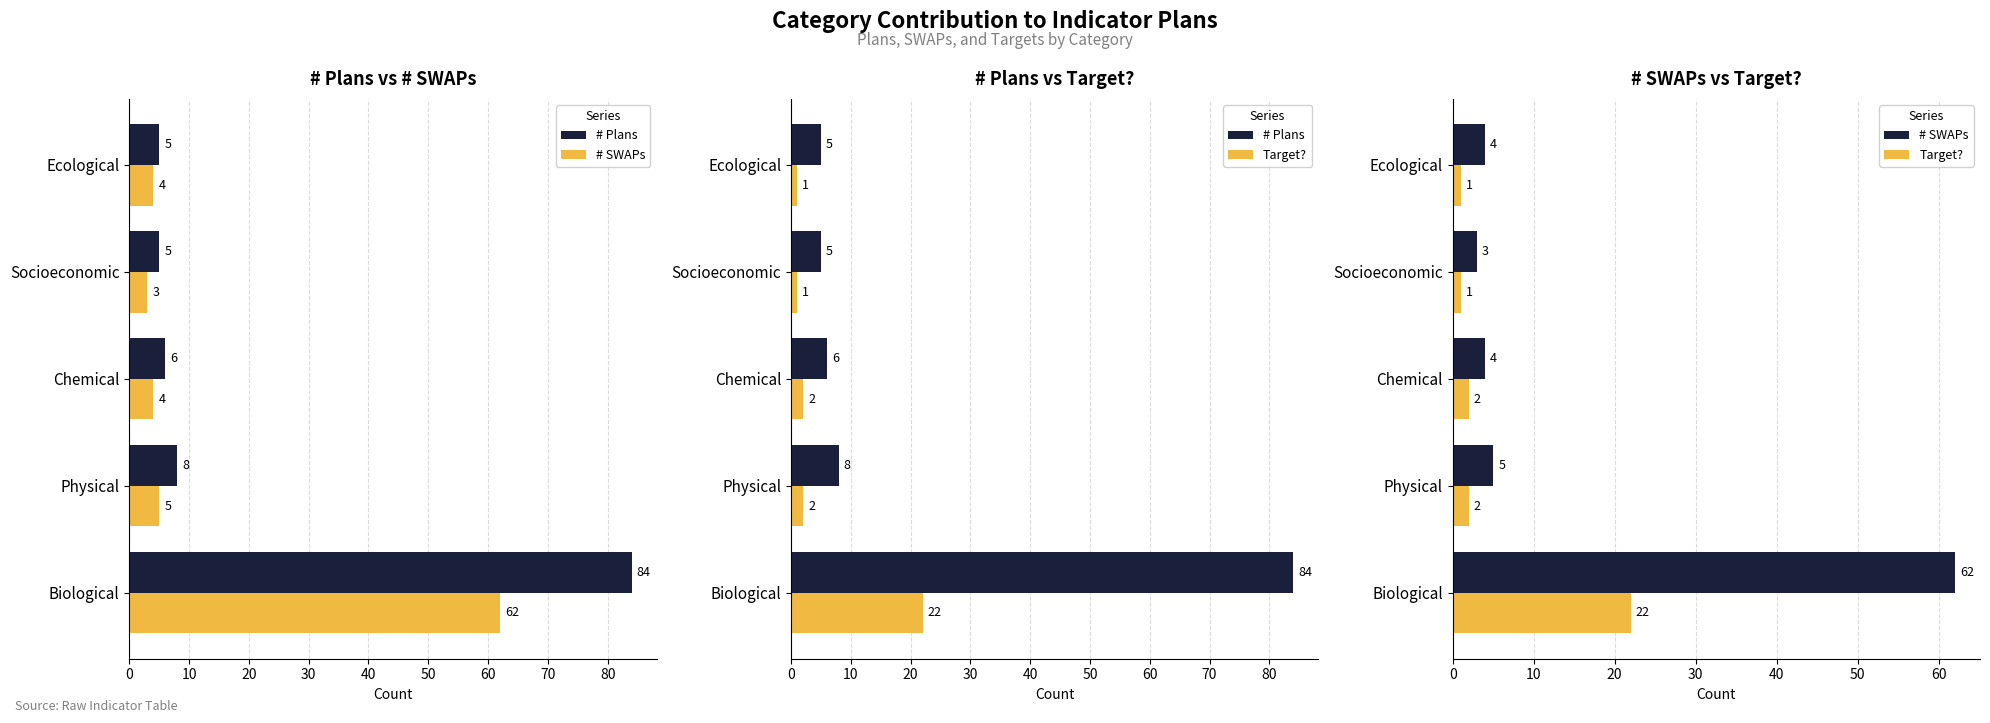

Which series has the largest total across all categories?

# Plans